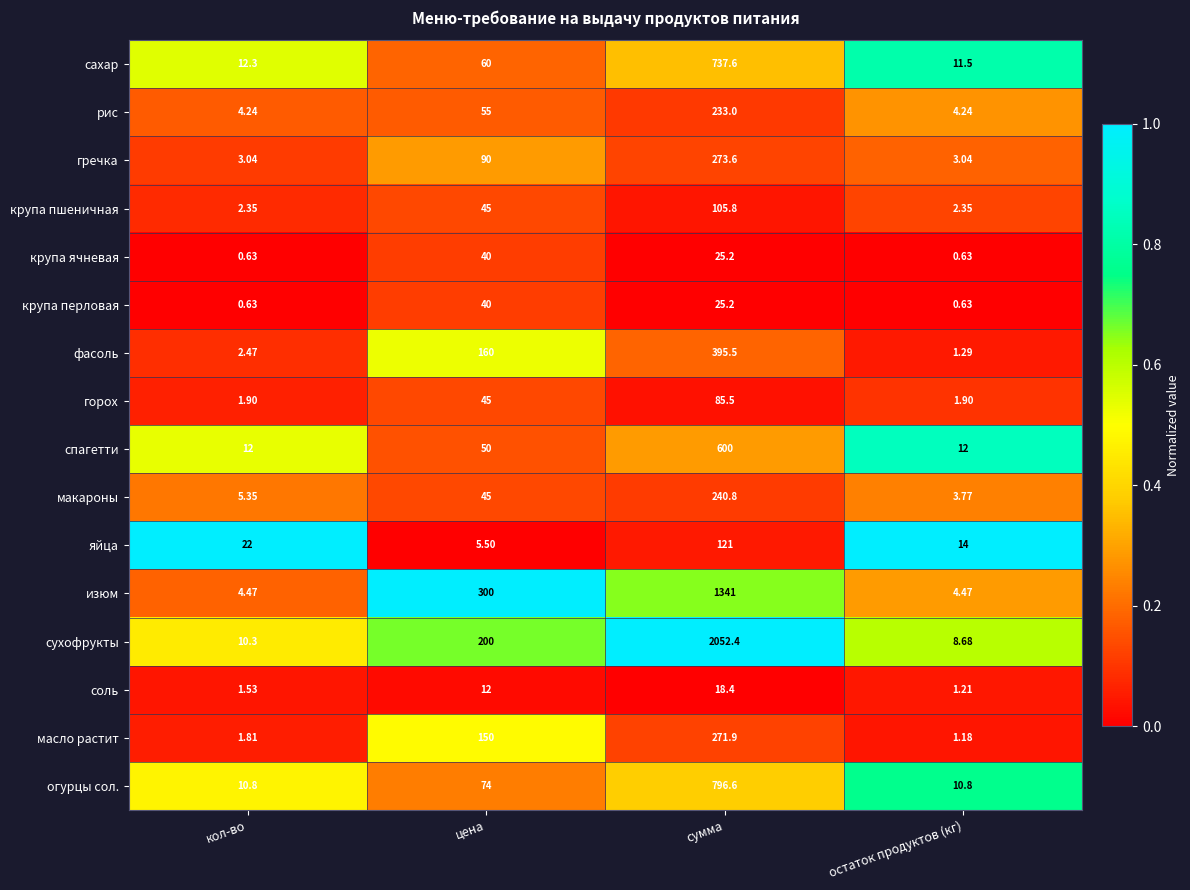

Rank the categories by фасоль value from lowest to highest.

остаток продуктов (кг), кол-во, цена, сумма